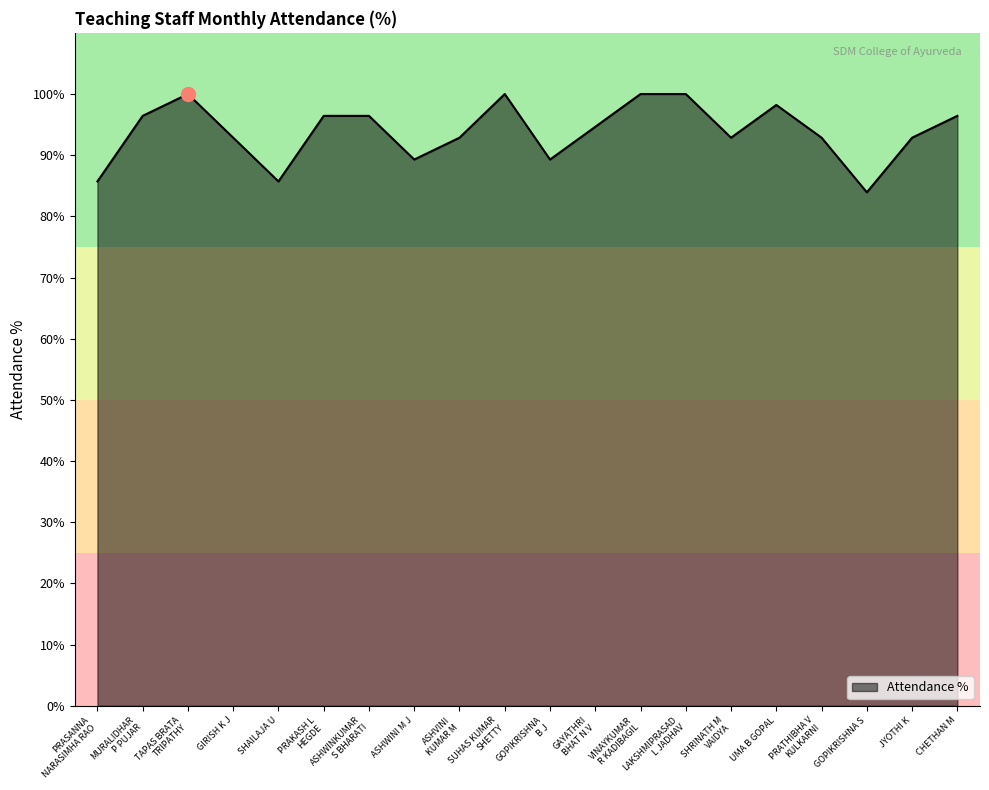

What position from the left is GIRISH K J?

4